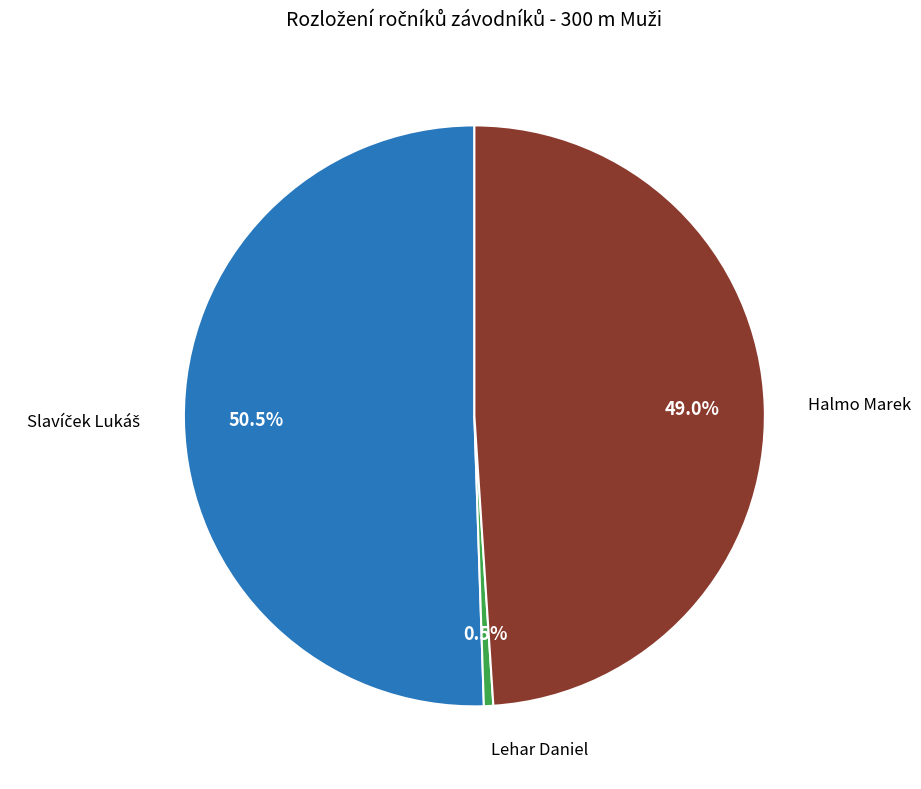

Does any single category account for the majority?

Yes